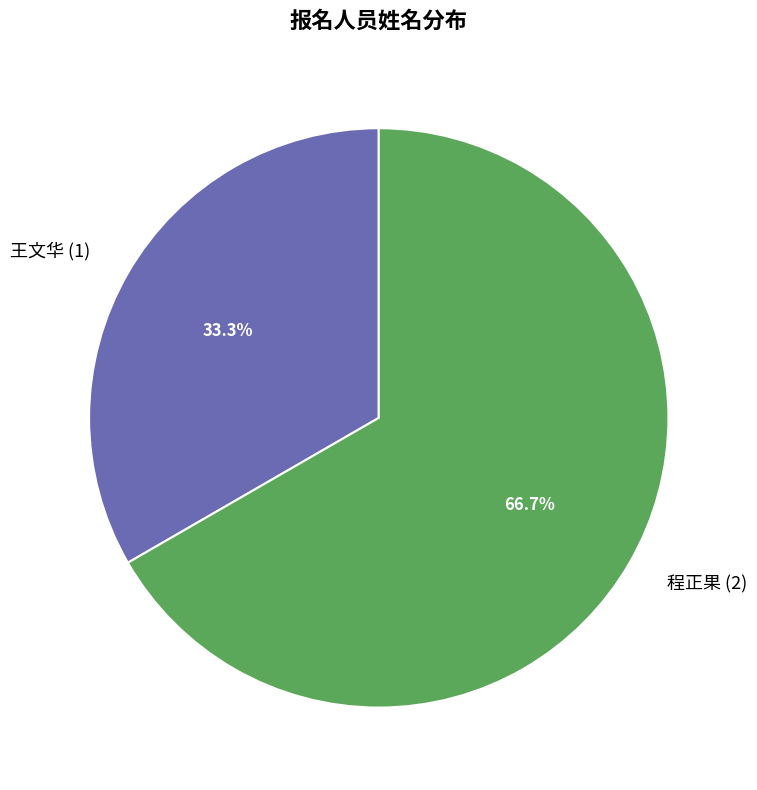

To the nearest percent, what is the combined percentage of 程正果 and 王文华?

100%